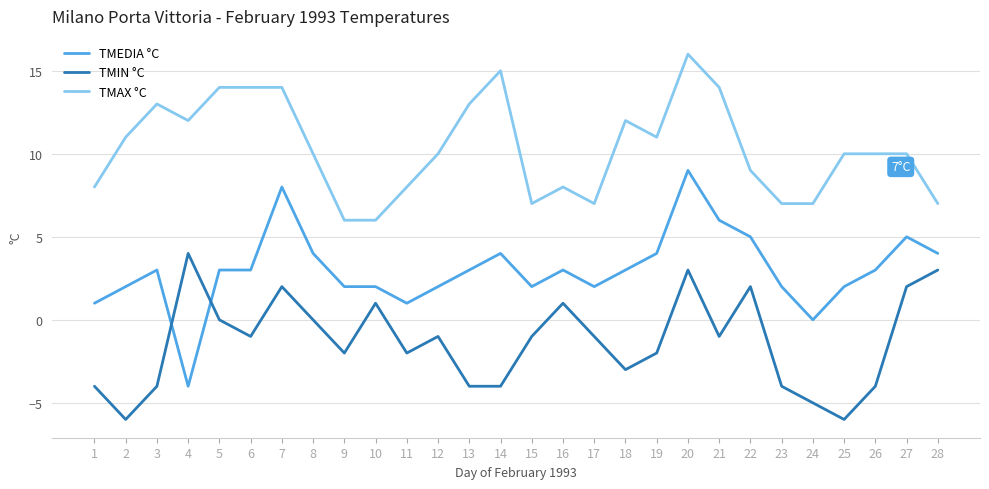

True or false: TMAX °C and TMEDIA °C intersect in this chart.

False